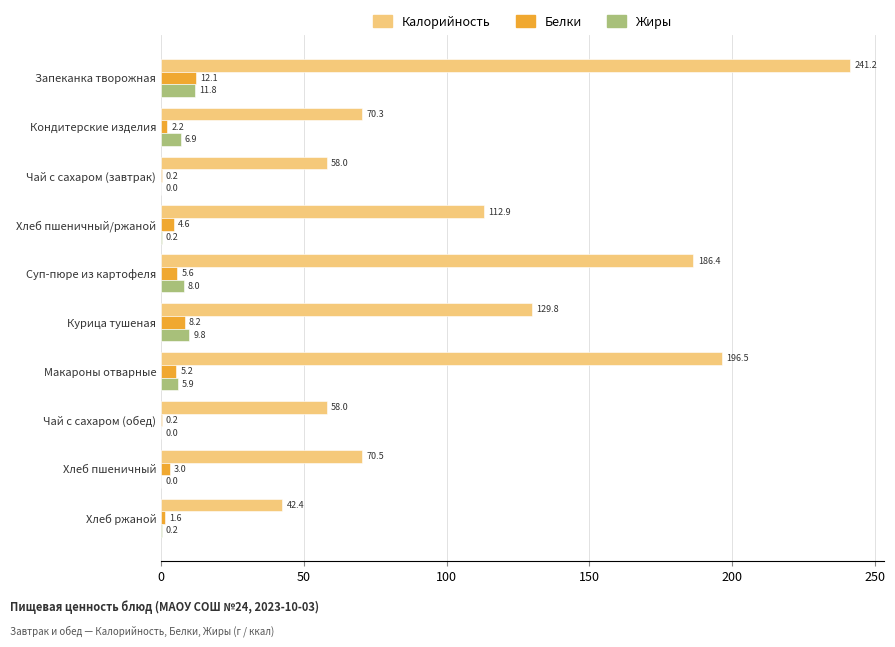

Between Курица тушеная and Макароны отварные, which series saw the biggest shift?

Калорийность